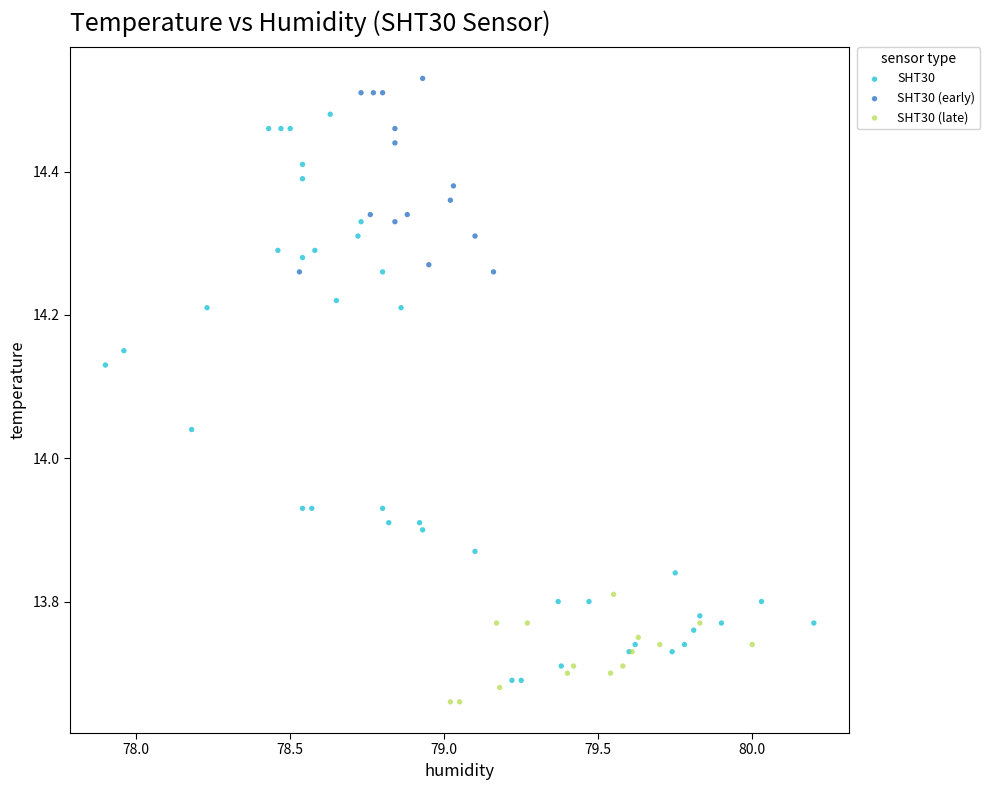

Which series contains the highest Y value?

SHT30 (early)